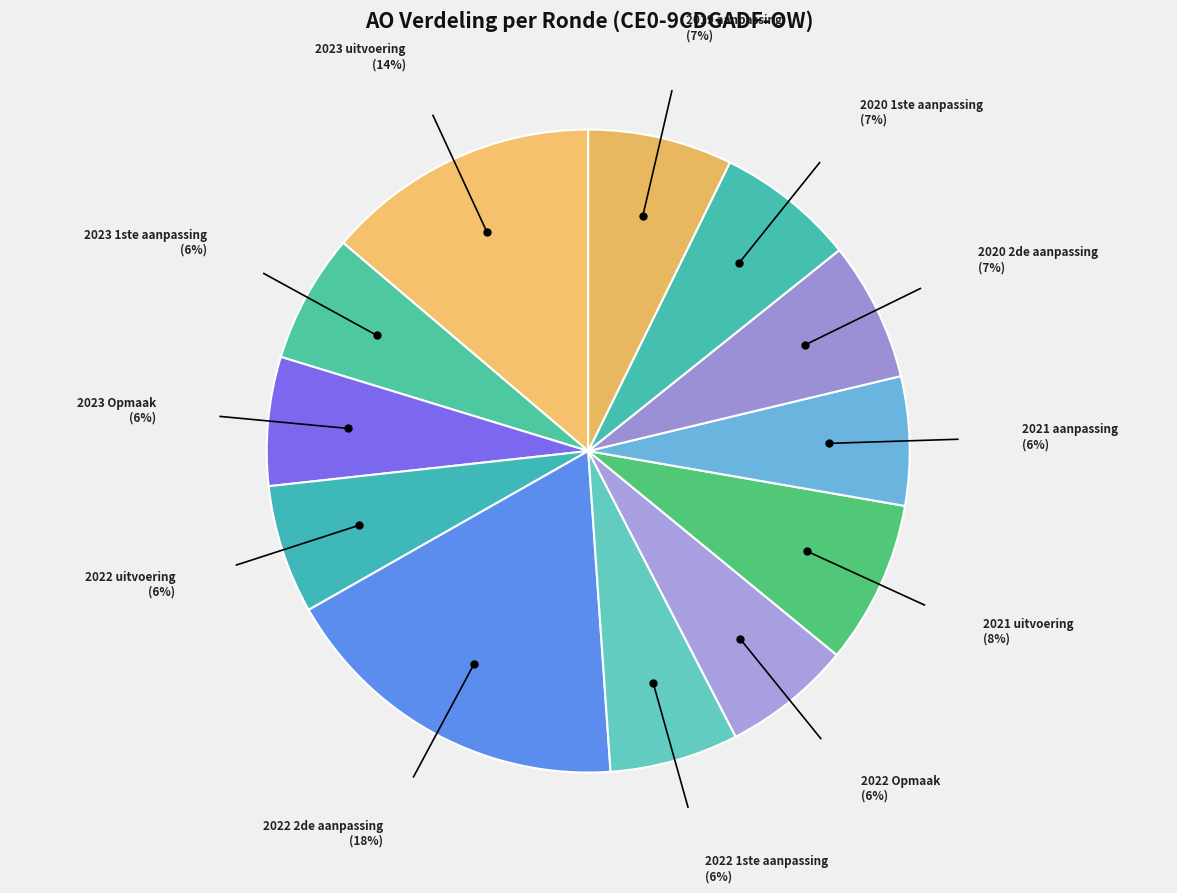

Which slice is the largest?

2022 2de aanpassing